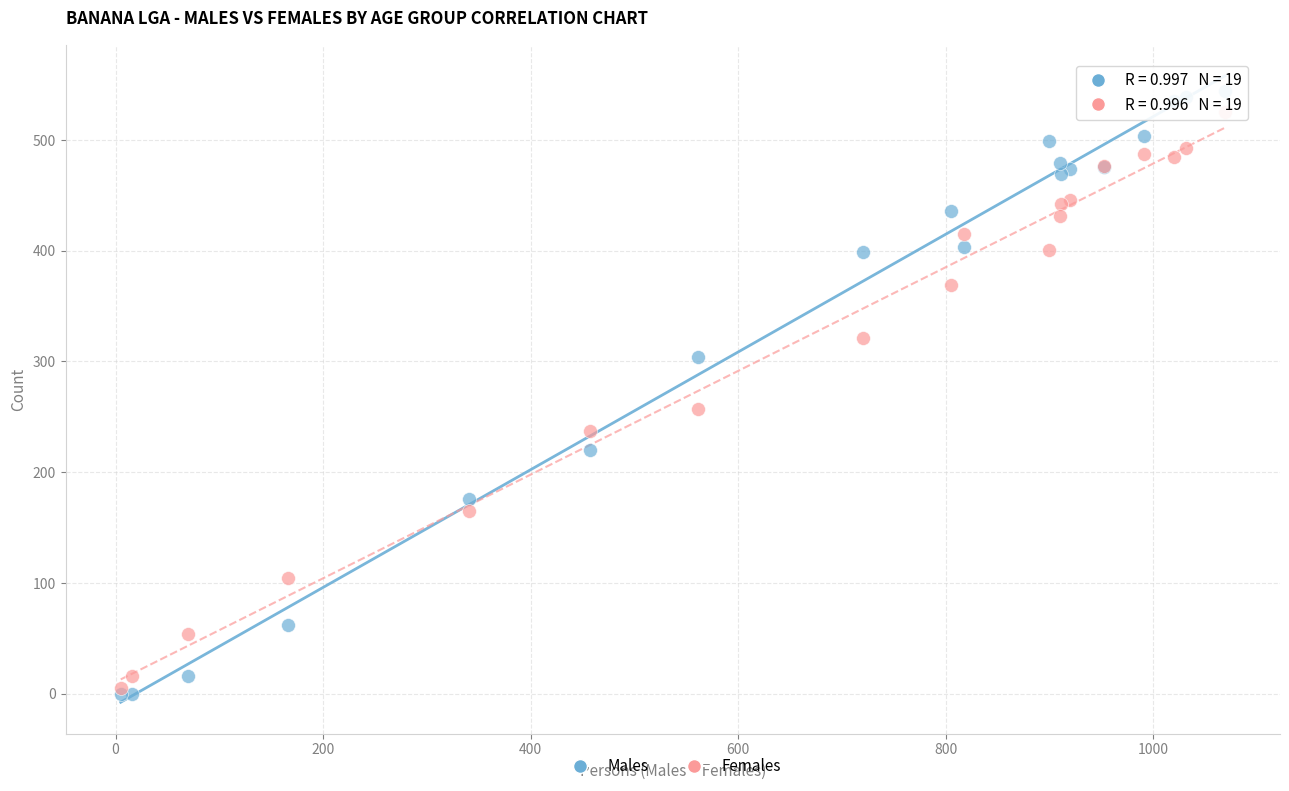

In the Males series, what Y value is closest to 272?

304